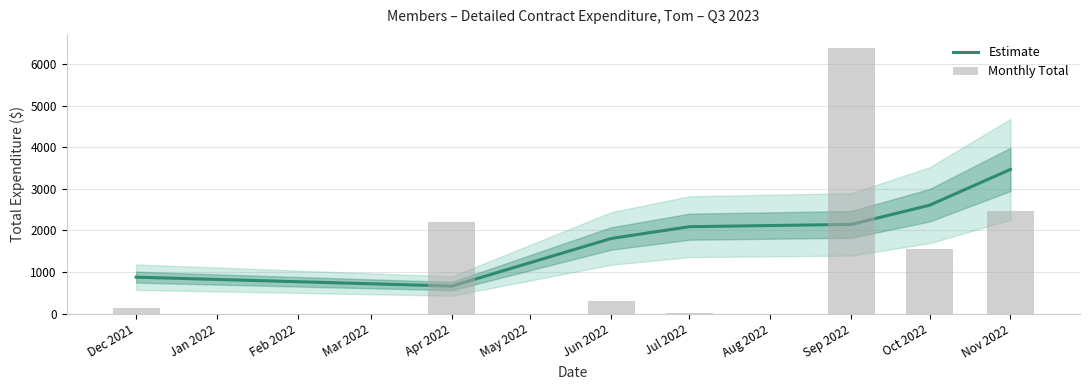

Reading left to right, extract all data points from this chart.

Estimate: 876.1	662.4	1807.1	2091.0	2145.7	2607.1	3469.1
Monthly Total: 128.2	2200.0	300.0	21.2	6386.2	1547.9	2473.3